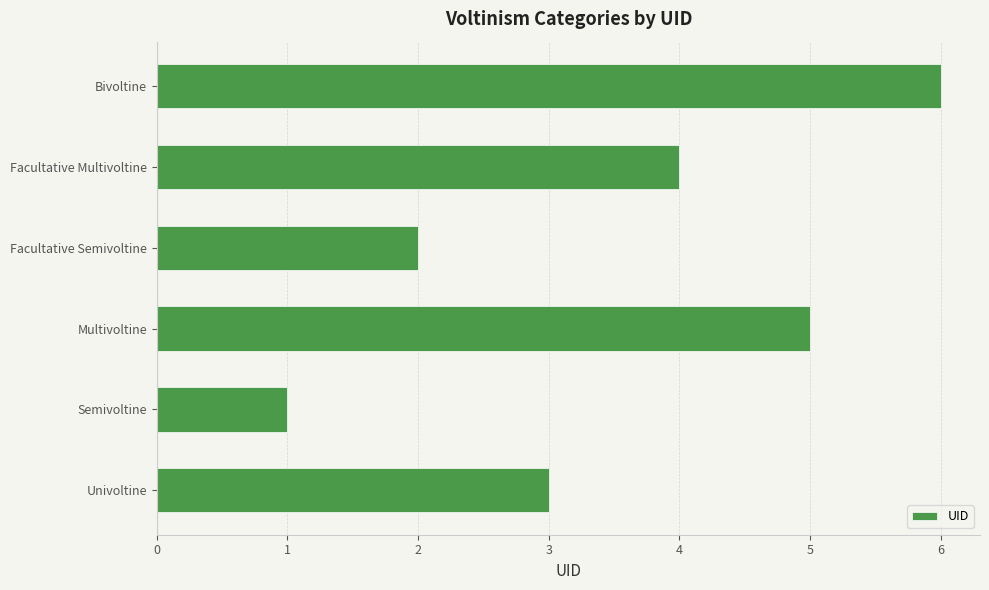

Where is the data nearest to the value 3?

Univoltine